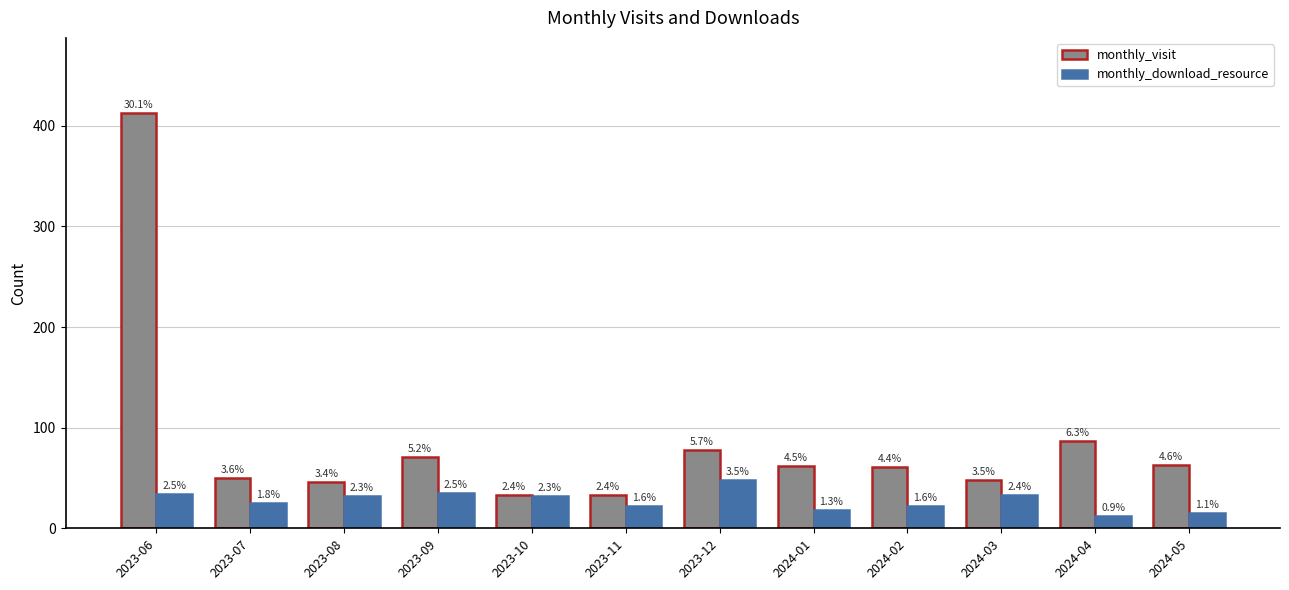

At which label does monthly_download_resource first exceed 32?

2023-06